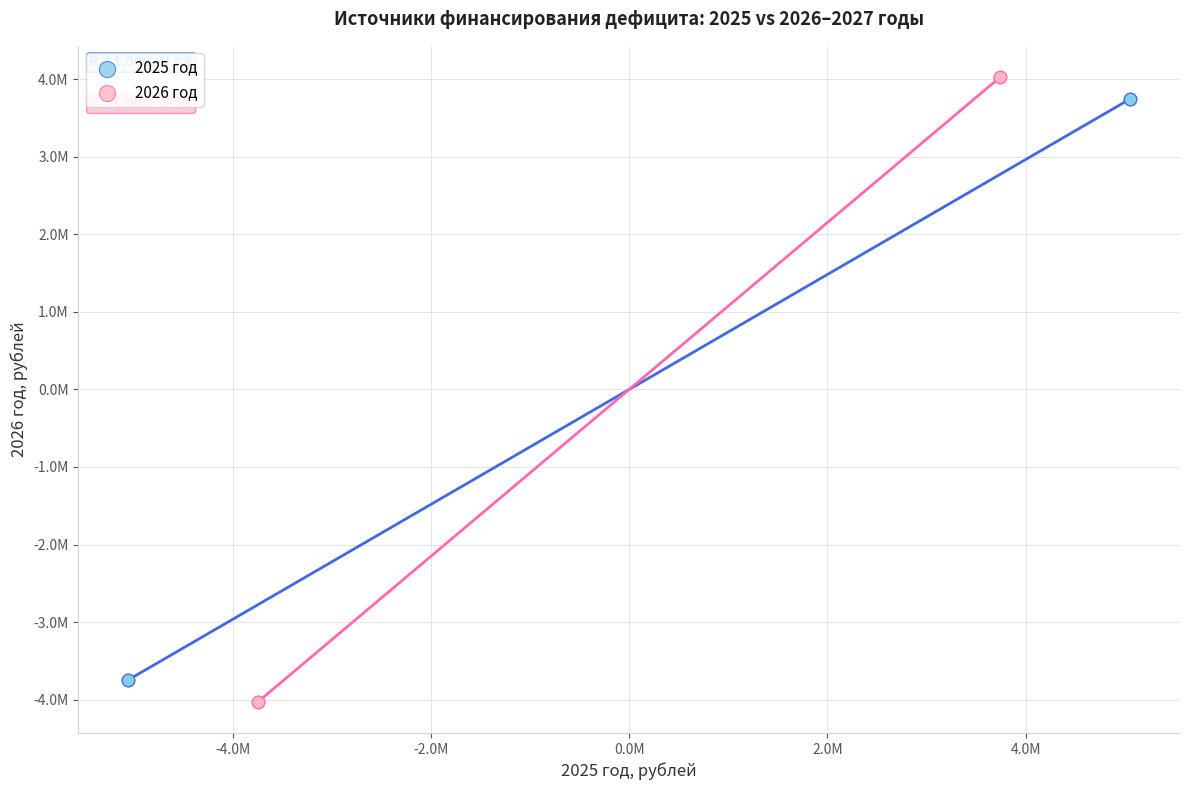

Which series contains the lowest Y value?

2026 год